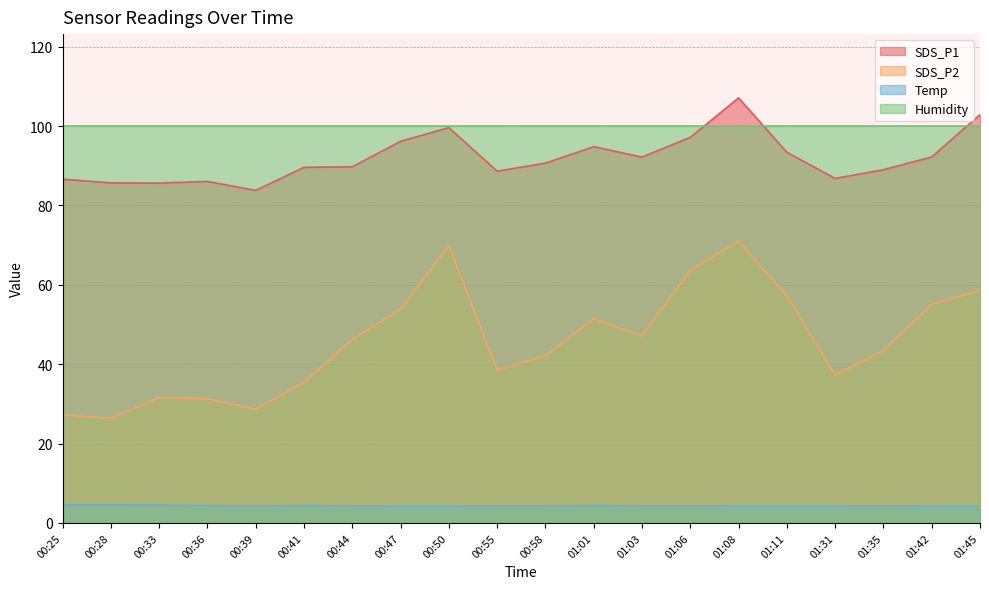

Does the chart display data point markers on the line(s)?

No